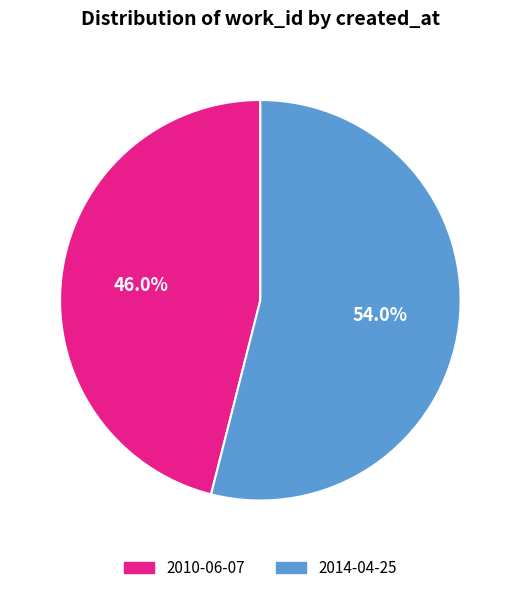

To the nearest percent, what portion does 2014-04-25 represent?

54%